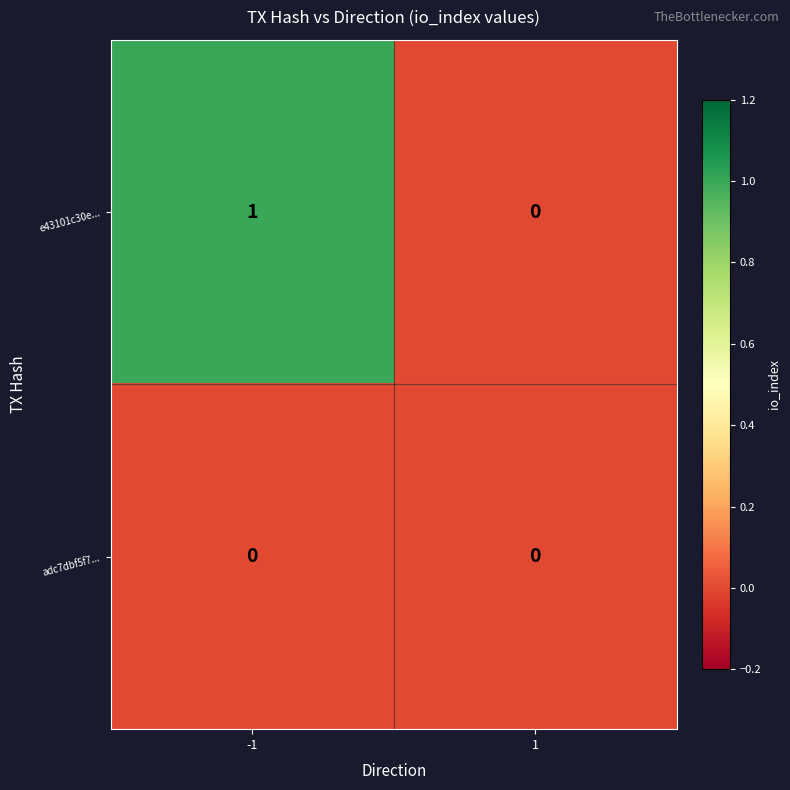

Reading right to left, list all the values displayed in this chart.

e43101c30e...: 1=0	-1=1
adc7dbf5f7...: 1=0	-1=0